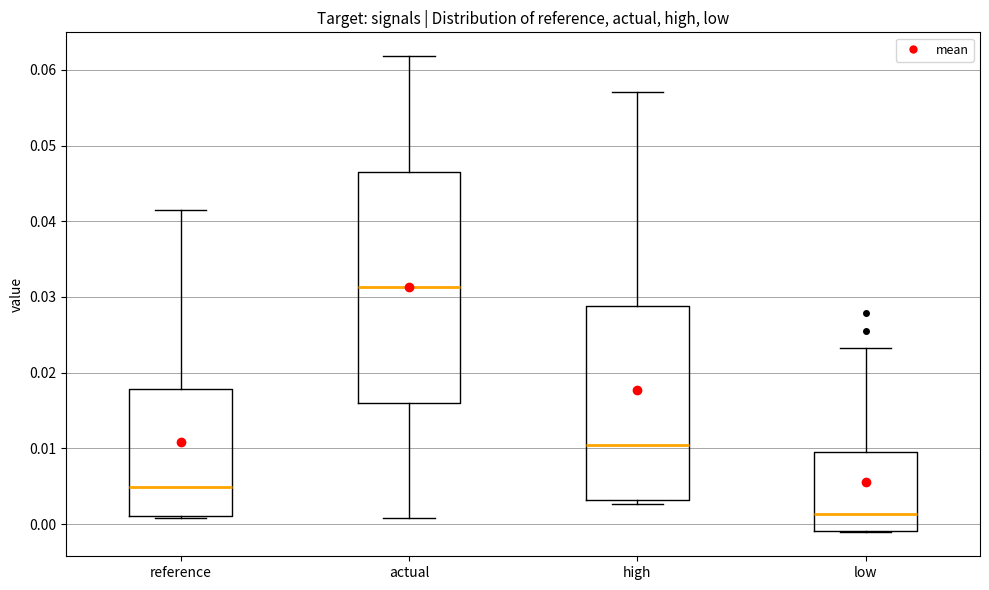

Where is the lower edge of the box for actual on the y-axis? The values are not printed on the chart, so give them approximately, as read against the axis.

0.016